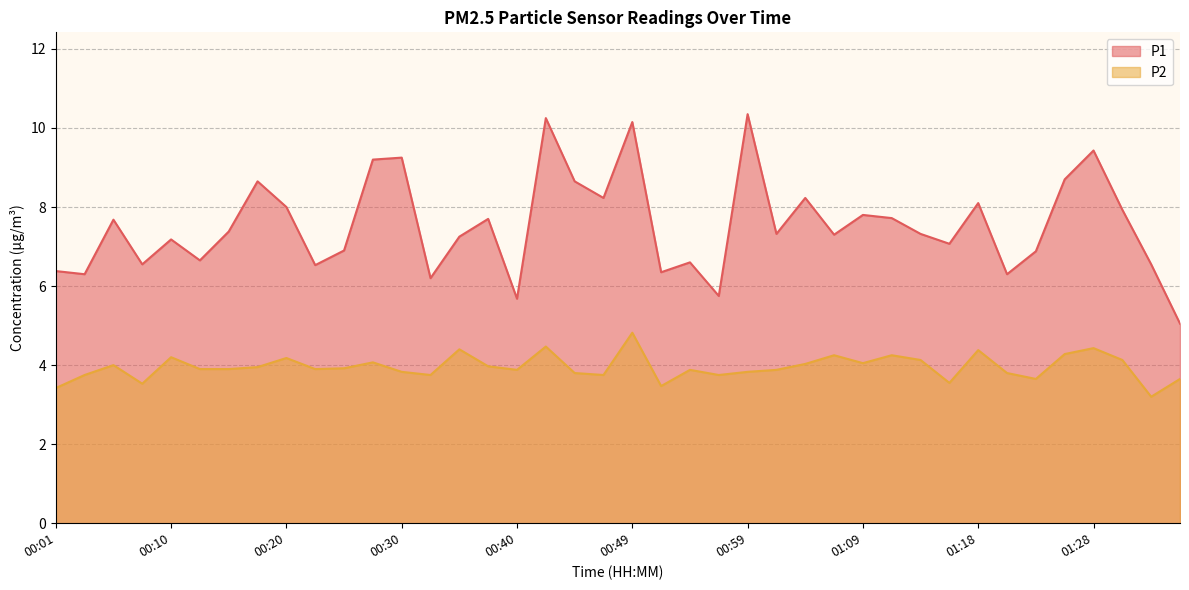

At which label does P1 reach its peak?

00:59